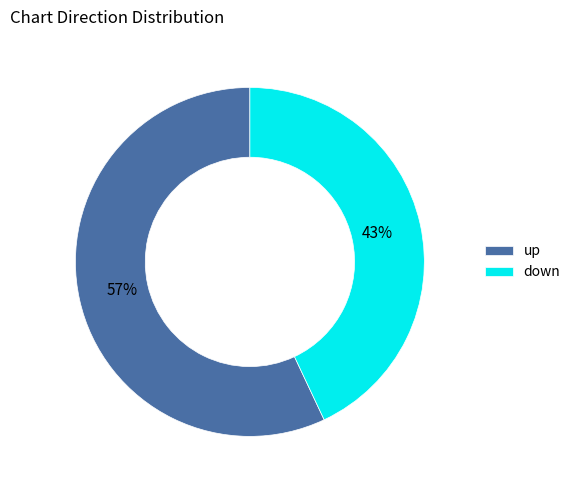

How many slices are in this pie chart?

2